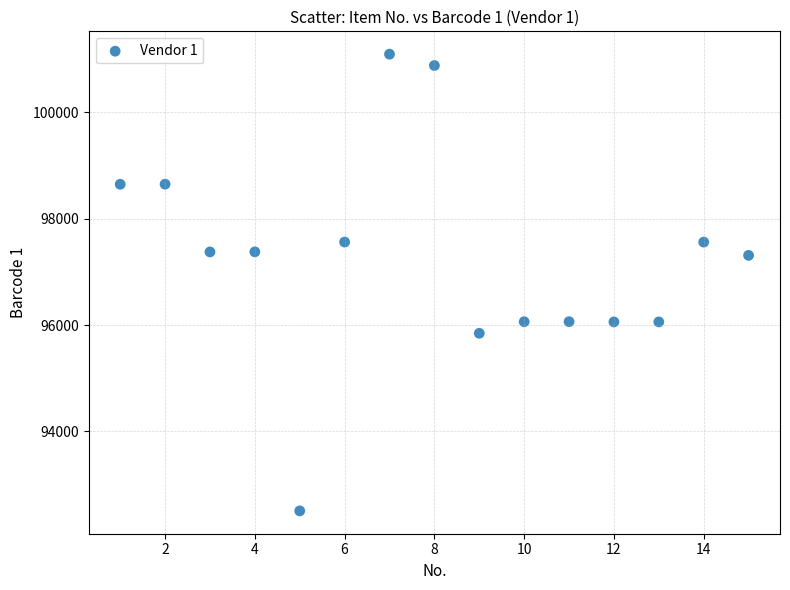

What is the range of Y values (max minus min)?

8586